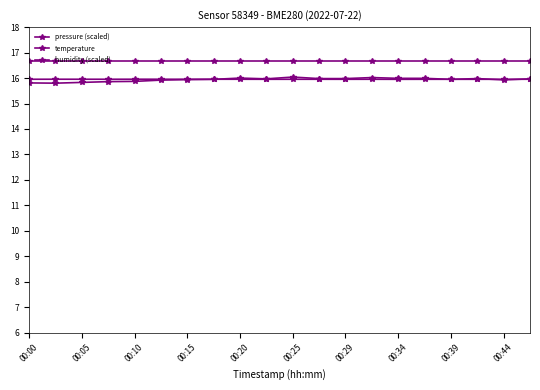

What is the lowest value of the humidity (scaled) series?

16.7